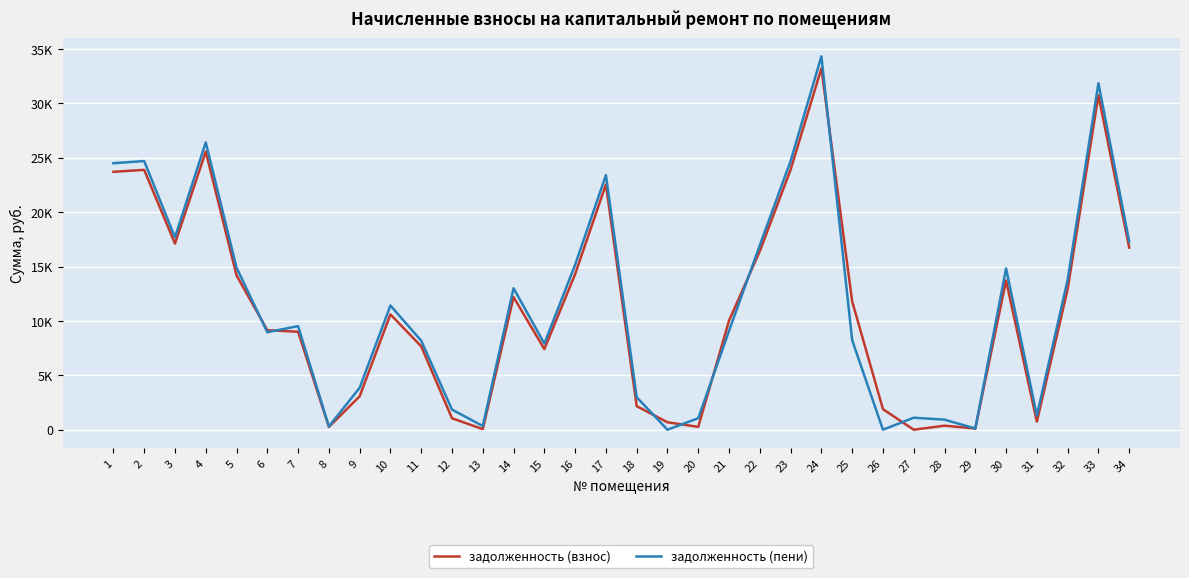

Reading left to right, extract all data points from this chart.

задолженность (взнос): 23708.9	23888.6	17114.9	25565.2	14193.6	9145.6	9007.8	253.0	3070.2	10602.6	7664.9	1053.1	53.1	12191.8	7409.3	14306.5	22552.3	2165.8	684.1	264.6	10022.4	16419.7	23907.5	33219.5	11794.1	1891.8	0.0	370.6	112.5	13719.1	741.2	12926.1	30745.6	16740.5
задолженность (пени): 24497.4	24698.5	17683.2	26414.2	14904.0	8962.6	9524.6	302.2	3855.8	11419.6	8181.8	1852.3	340.2	13008.7	7919.0	15159.0	23404.8	2986.3	0.0	1058.5	9087.8	16964.9	24701.3	34324.1	8228.8	0.0	1104.7	926.5	113.2	14823.8	1297.1	13780.4	31850.2	17296.4